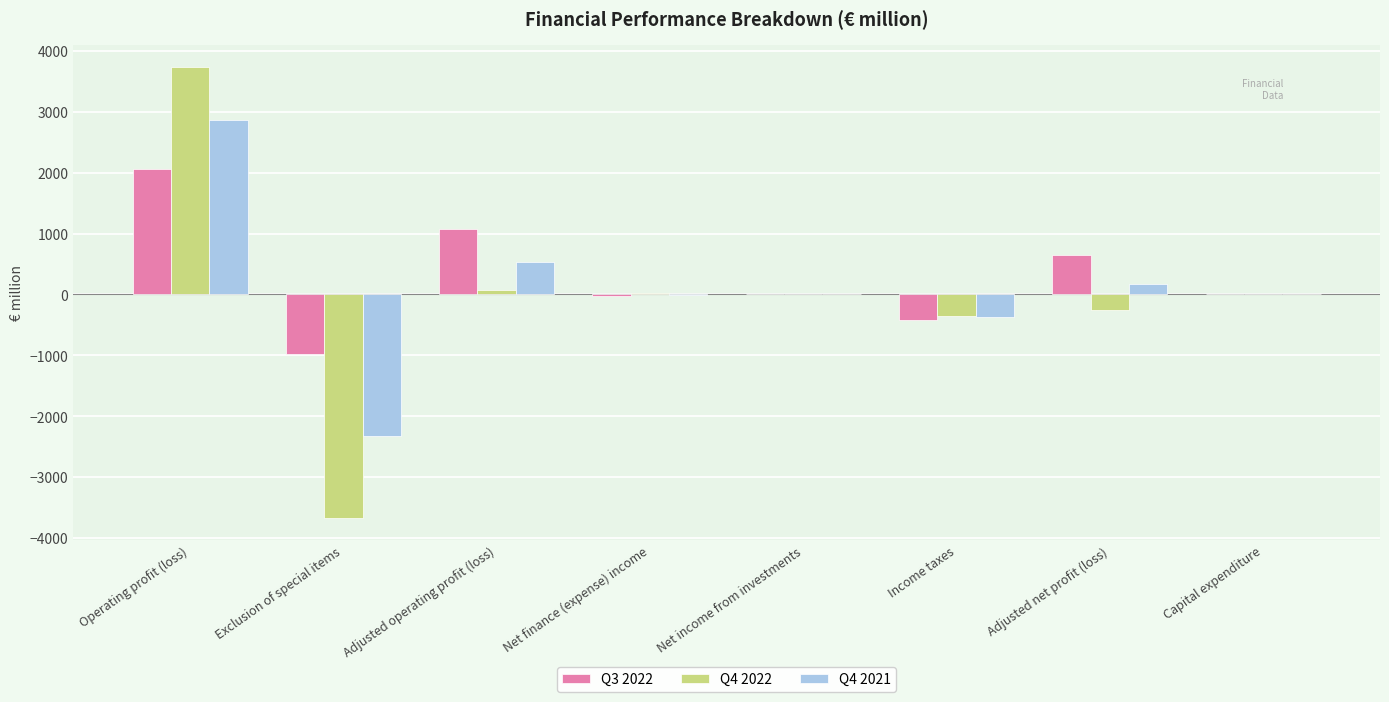

The value of Q4 2021 at Operating profit (loss) is 2864. True or false?

True